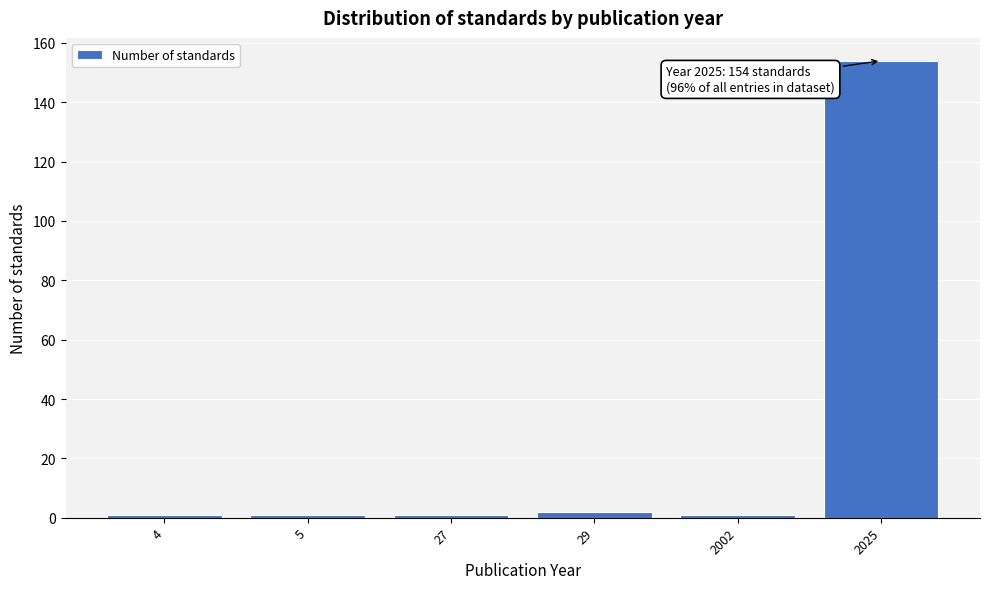

Reading left to right, extract all data points from this chart.

1	1	1	2	1	154